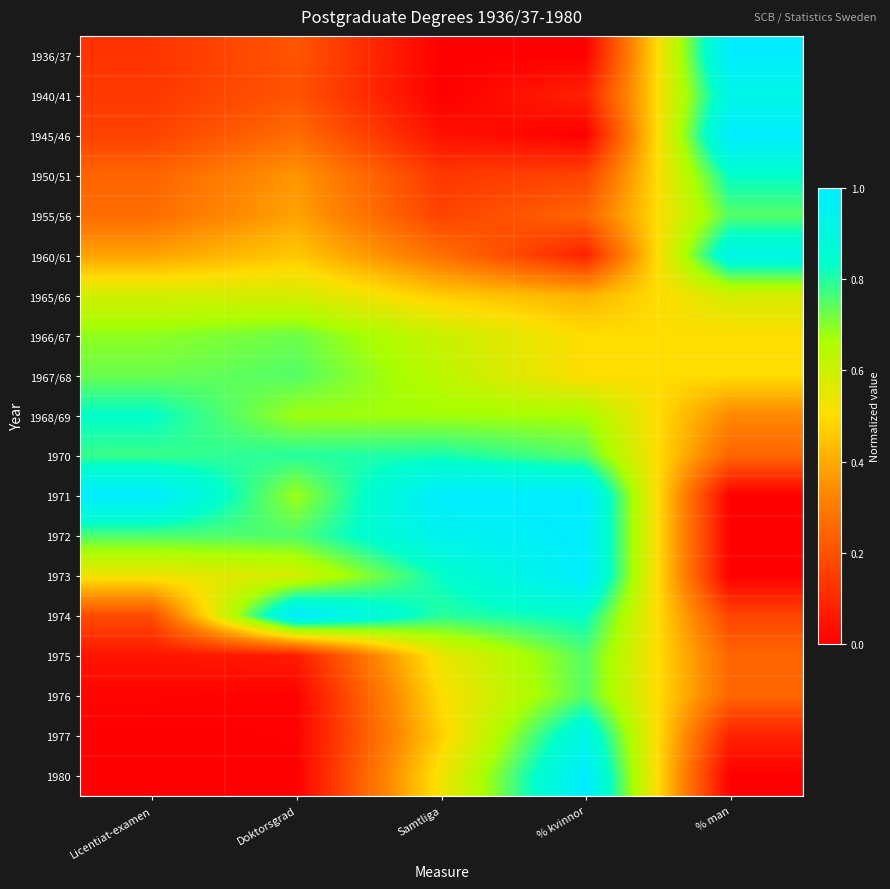

Rank the series at % kvinnor from highest to lowest value.

1971, 1972, 1973, 1980, 1977, 1974, 1970, 1975, 1976, 1968/69, 1966/67, 1967/68, 1965/66, 1955/56, 1950/51, 1940/41, 1960/61, 1936/37, 1945/46